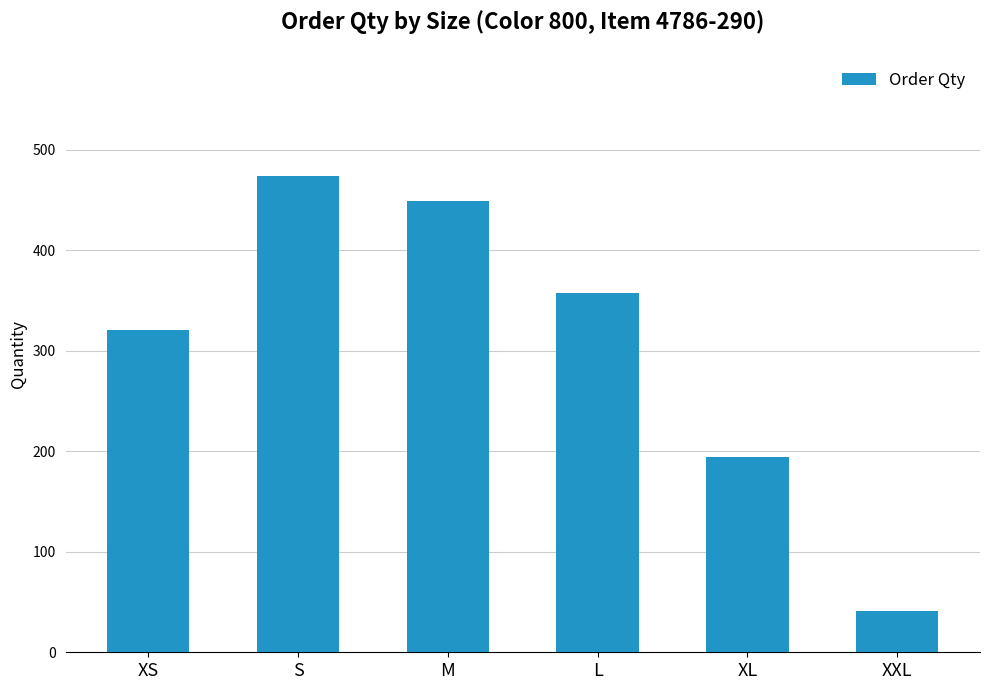

Count the number of categories in the chart.

6